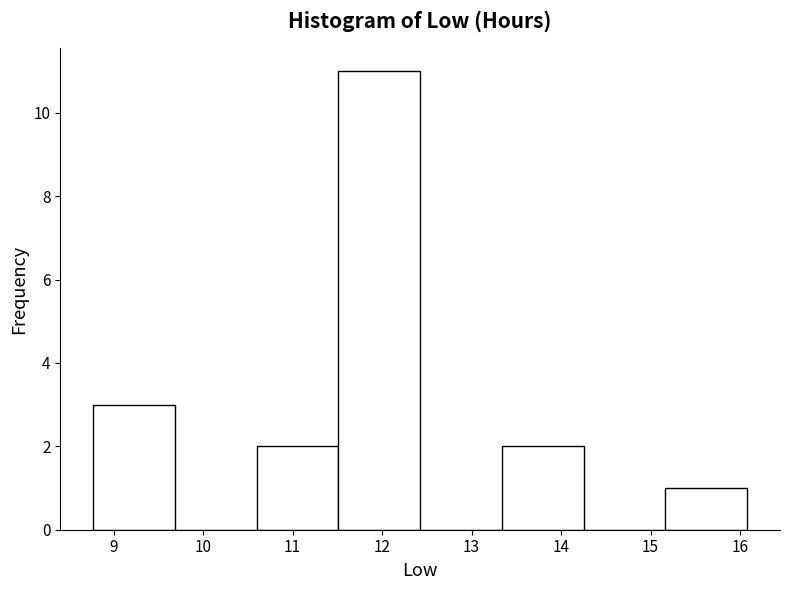

What is the height of the bar covering 11.5 to 12.4 on the x-axis? Neither the bar edges nor the heights are printed on the chart, so give them approximately, as read against the axes.

11